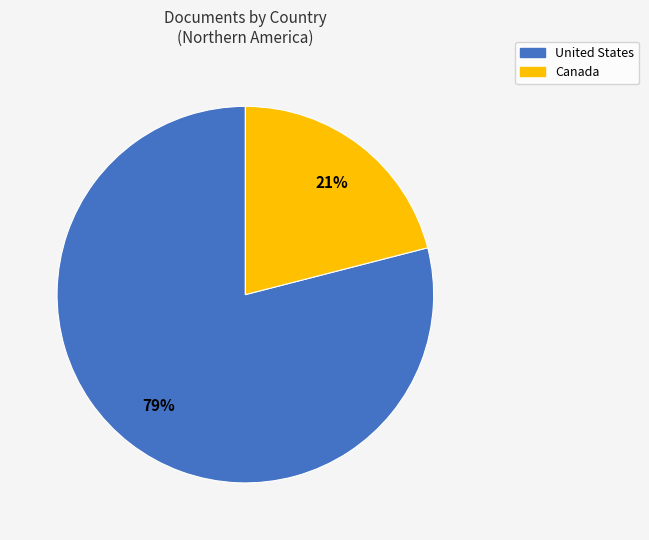

What is the largest slice in the pie chart?

United States